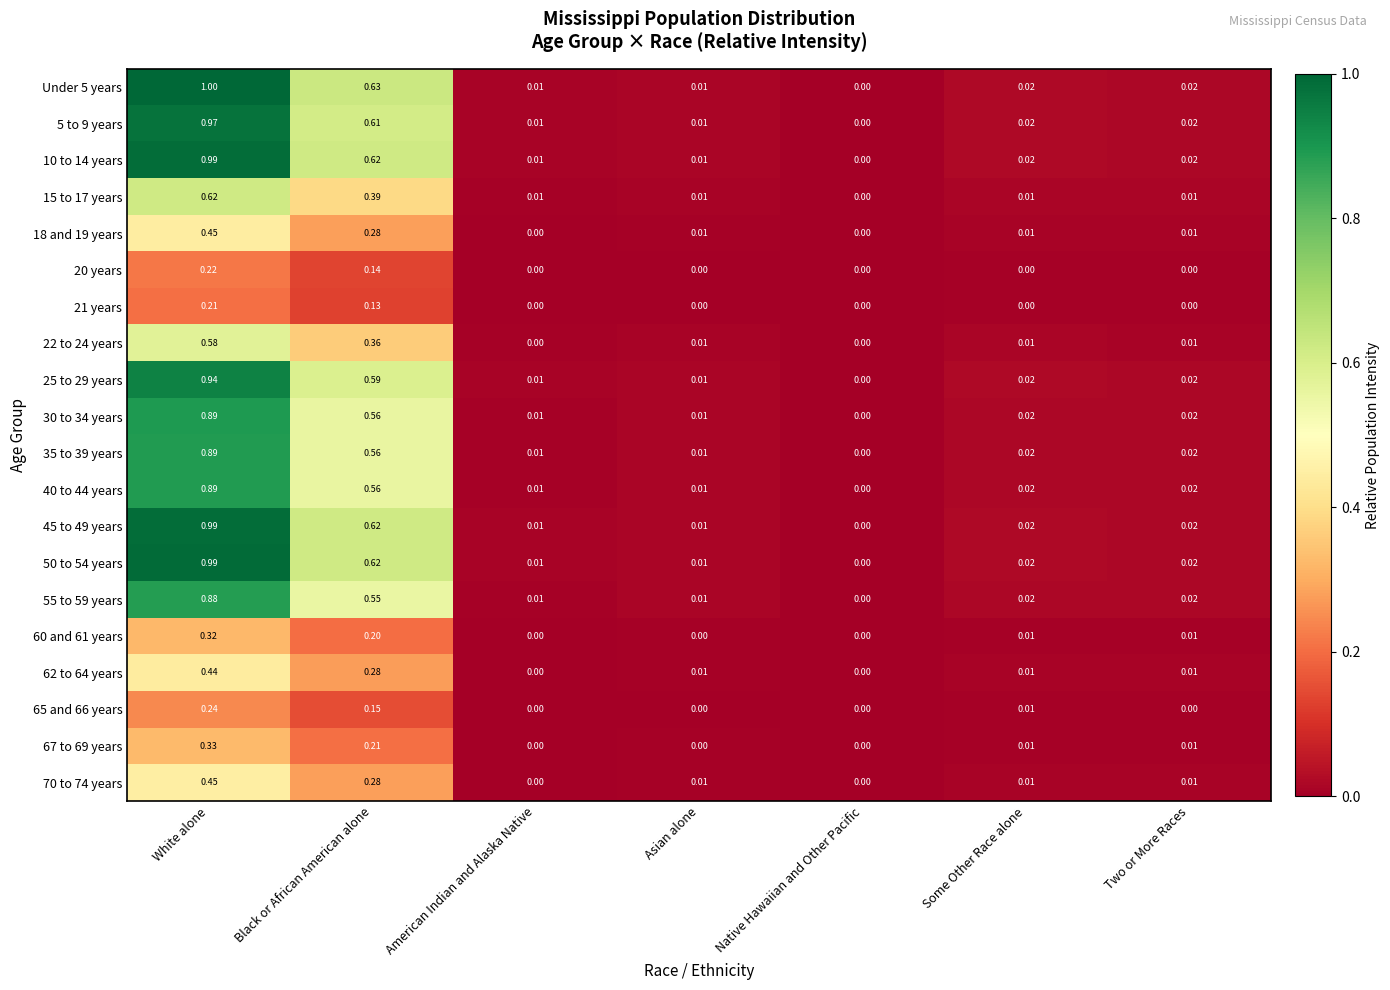

At which label is 55 to 59 years closest to 0?

Native Hawaiian and Other Pacific